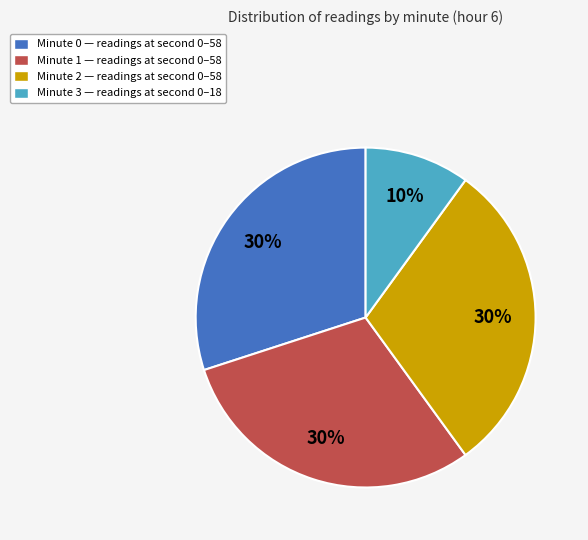

To the nearest percent, what is the difference between the largest and smallest slice percentages?

20%